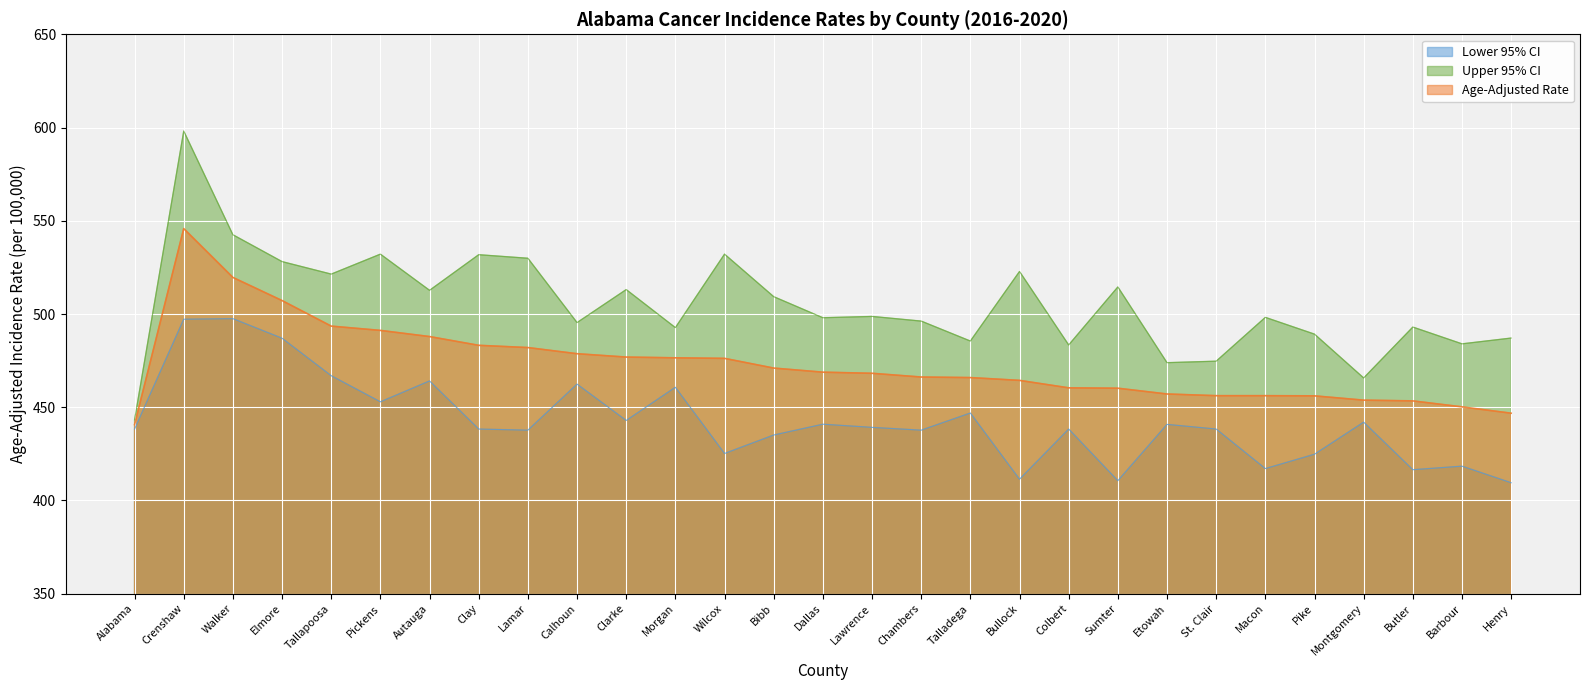

At which label does Upper 95% CI reach its minimum?

Alabama